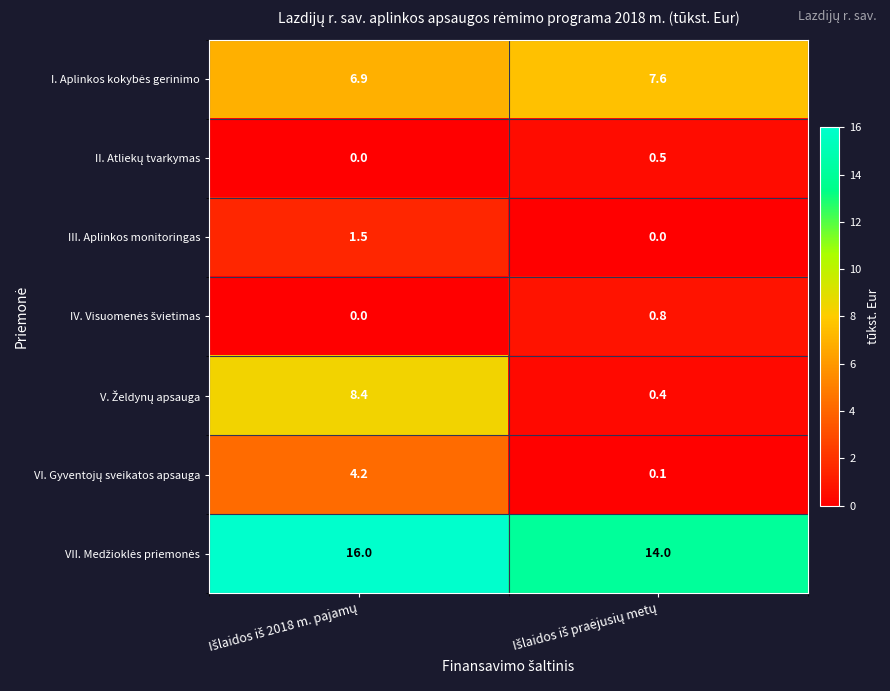

How many data points does each series have?

2